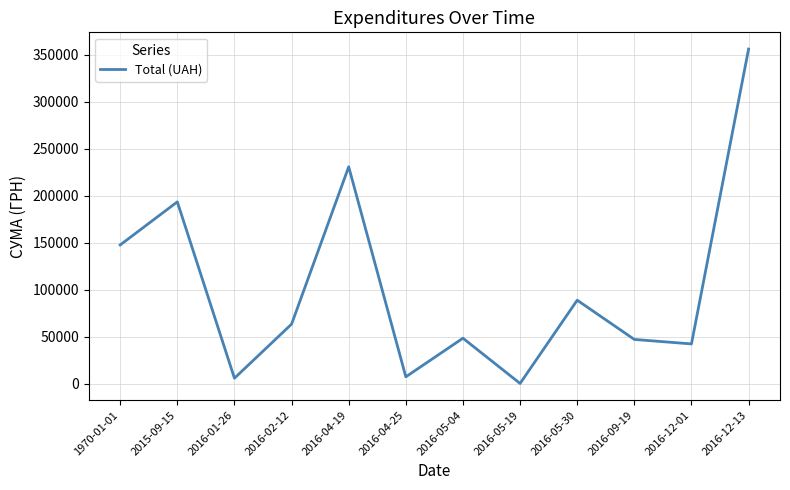

Does the chart have visible grid lines?

Yes